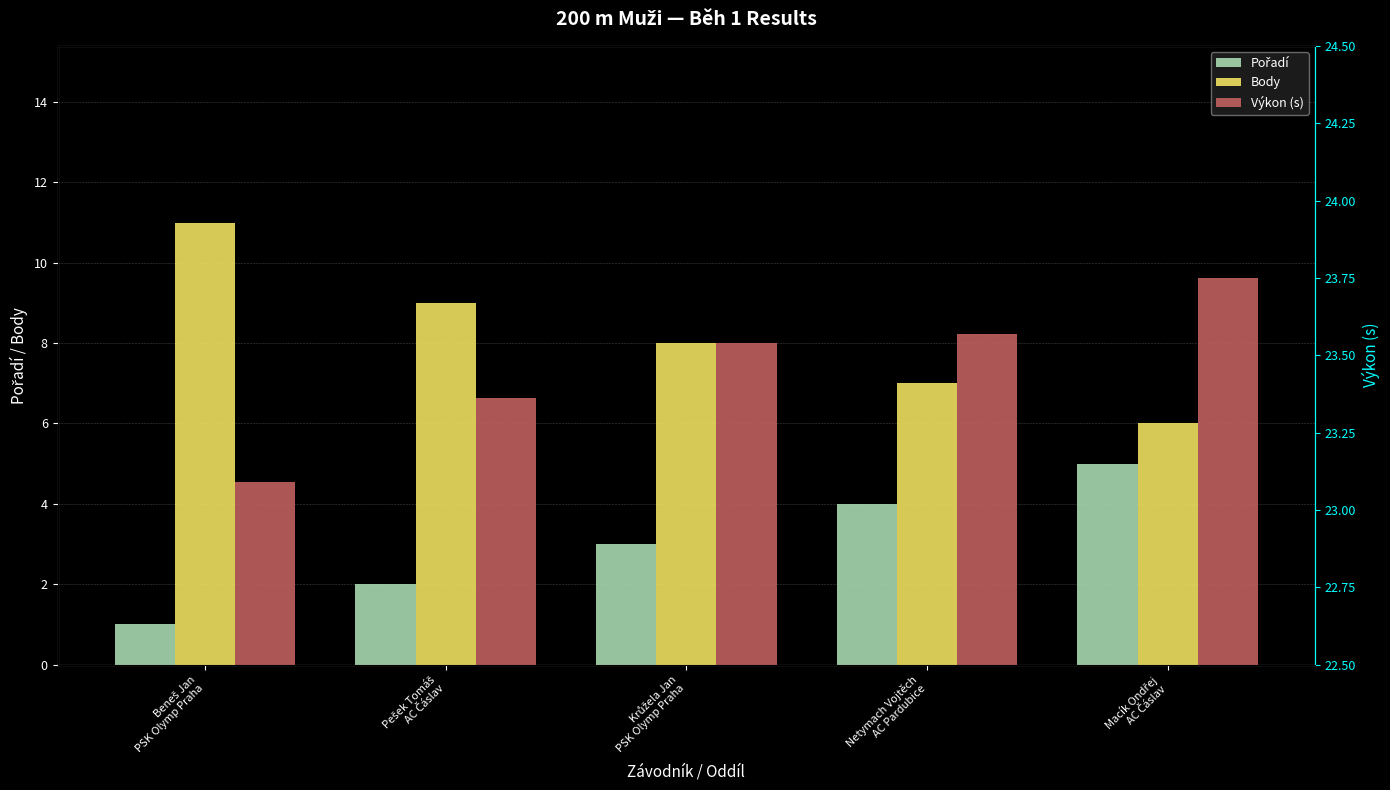

Are the bars grouped side by side (vs. stacked)?

Yes